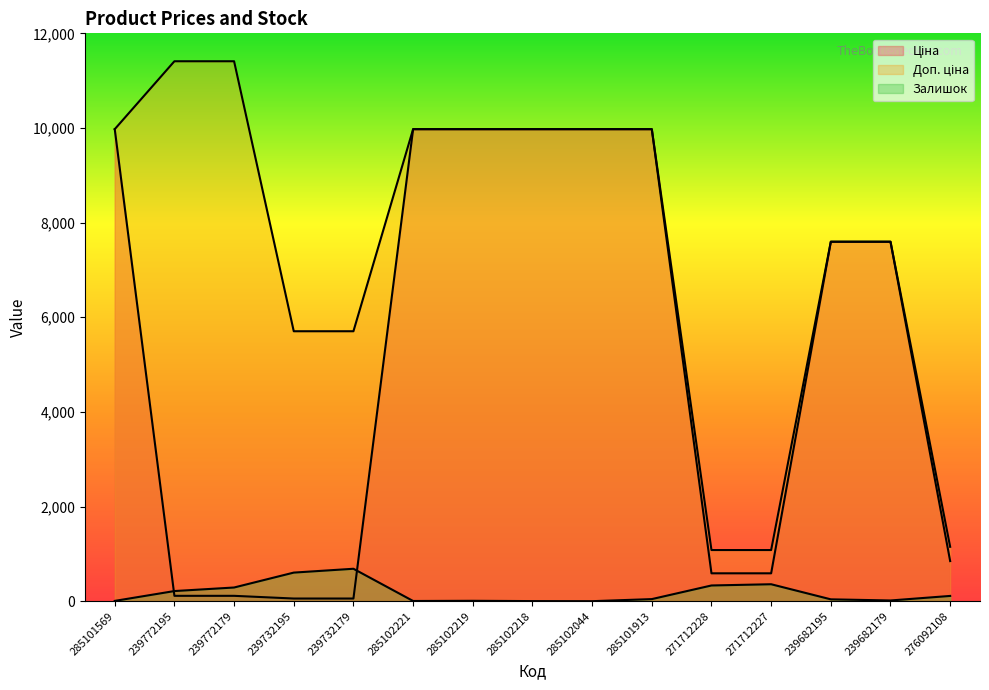

Where does the Ціна series first go above 7596?

285101569